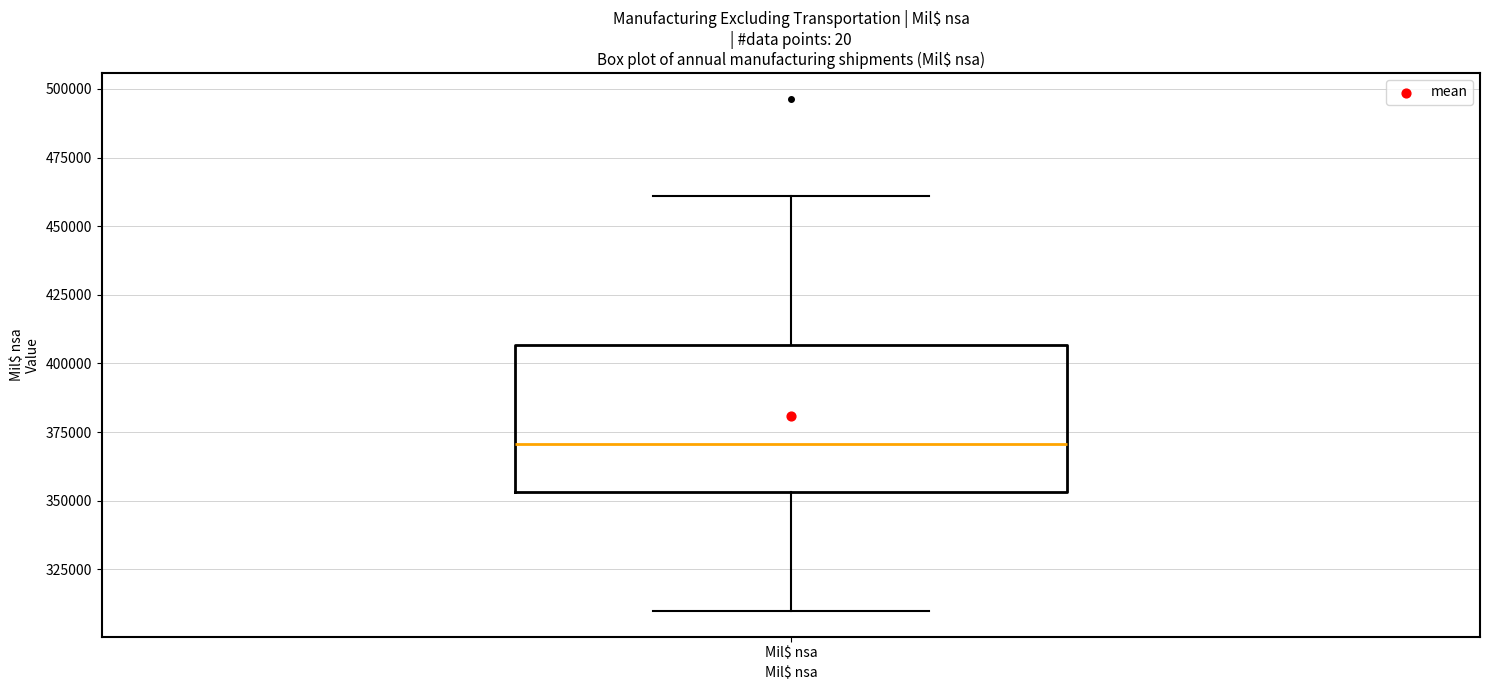

Transcribe this box plot: give where the median line is, the range the box spans, and where the two whiskers end, as read against the y-axis. The values are not printed on the chart, so give them approximately, as read against the axis.

median 370000, box 355000 to 405000, whiskers 310000 to 460000